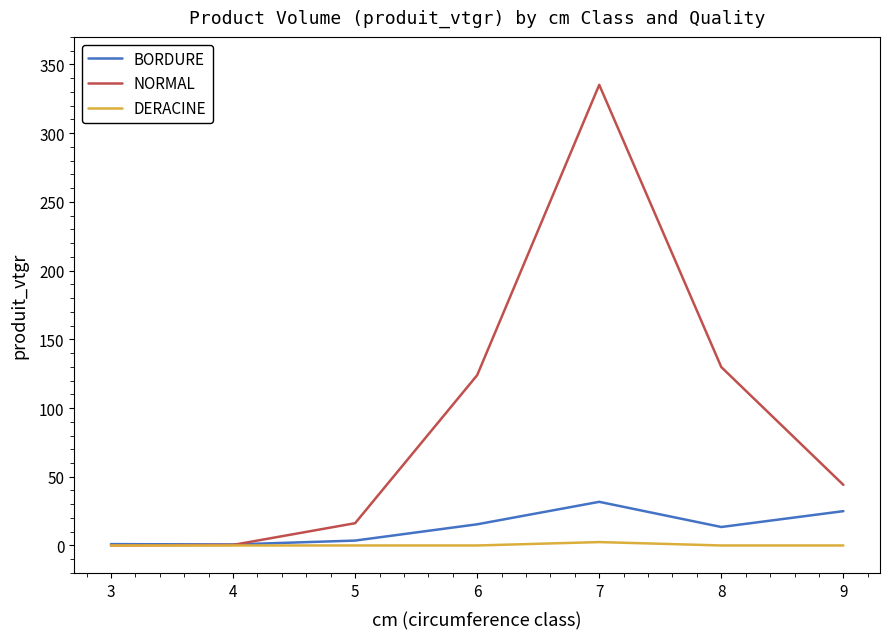

Which series has the widest spread of values?

NORMAL